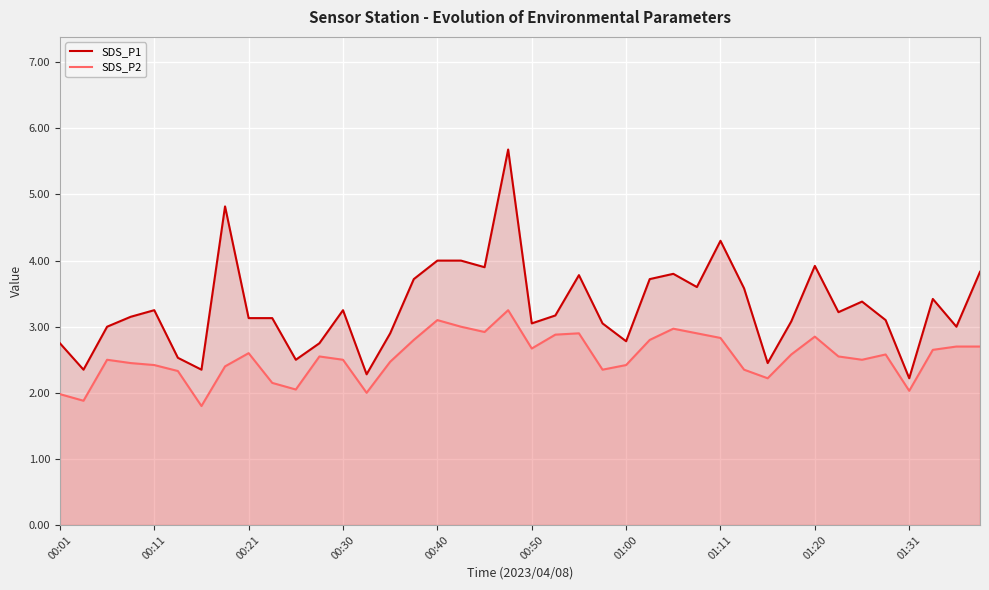

True or false: SDS_P2 and SDS_P1 cross at least once.

False